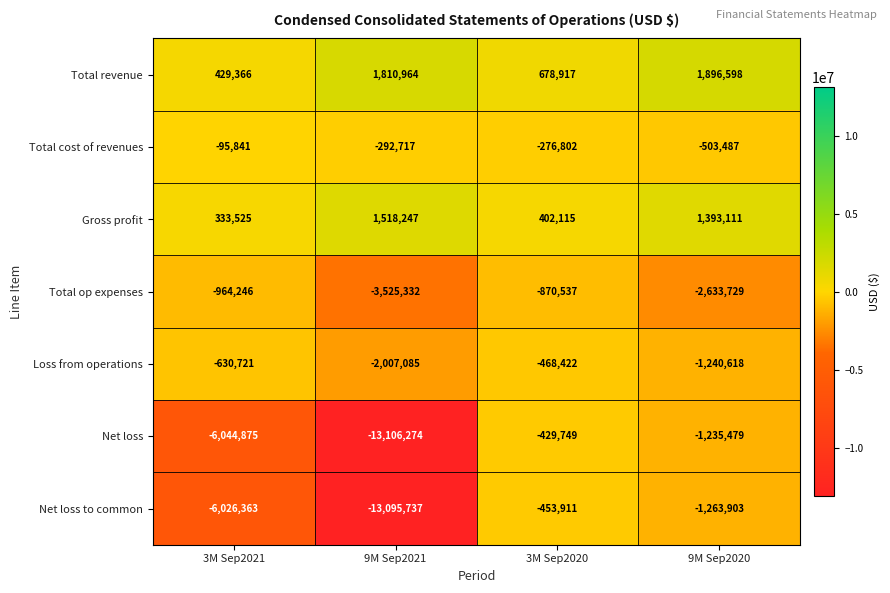

What is the sum of the Net loss values at 3M Sep2020 and 9M Sep2020?

-1665228